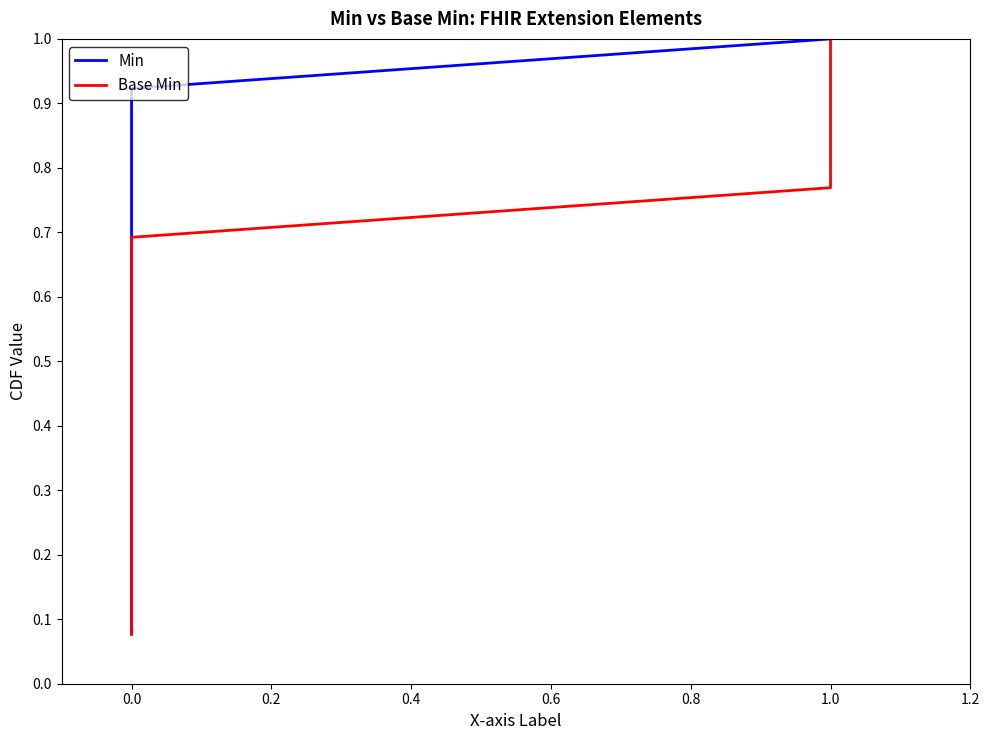

Is this an area chart (filled region under the line)?

No